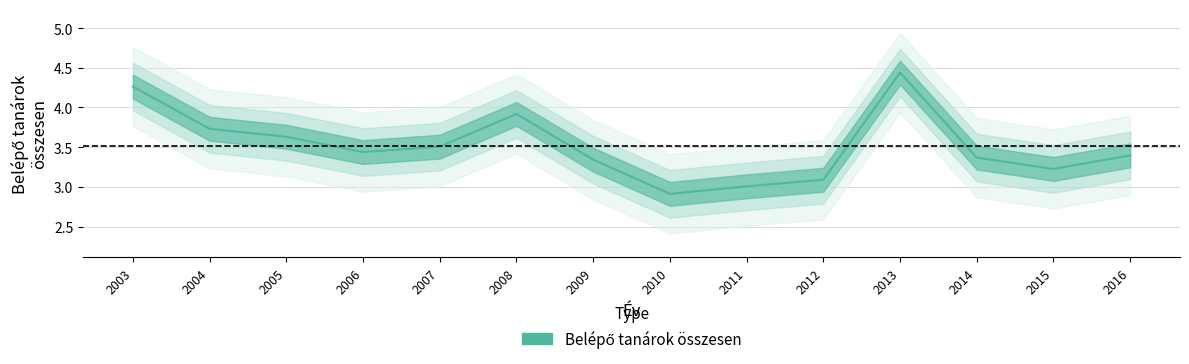

List the labels in order of value, smallest first.

2010, 2011, 2012, 2015, 2009, 2014, 2016, 2006, 2007, 2005, 2004, 2008, 2003, 2013